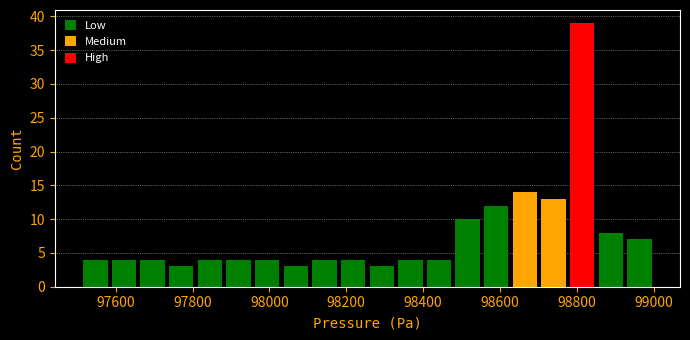

Around what value on the x-axis is the tallest bar? Give the approximate position of its centre, as read against the axis.

98820